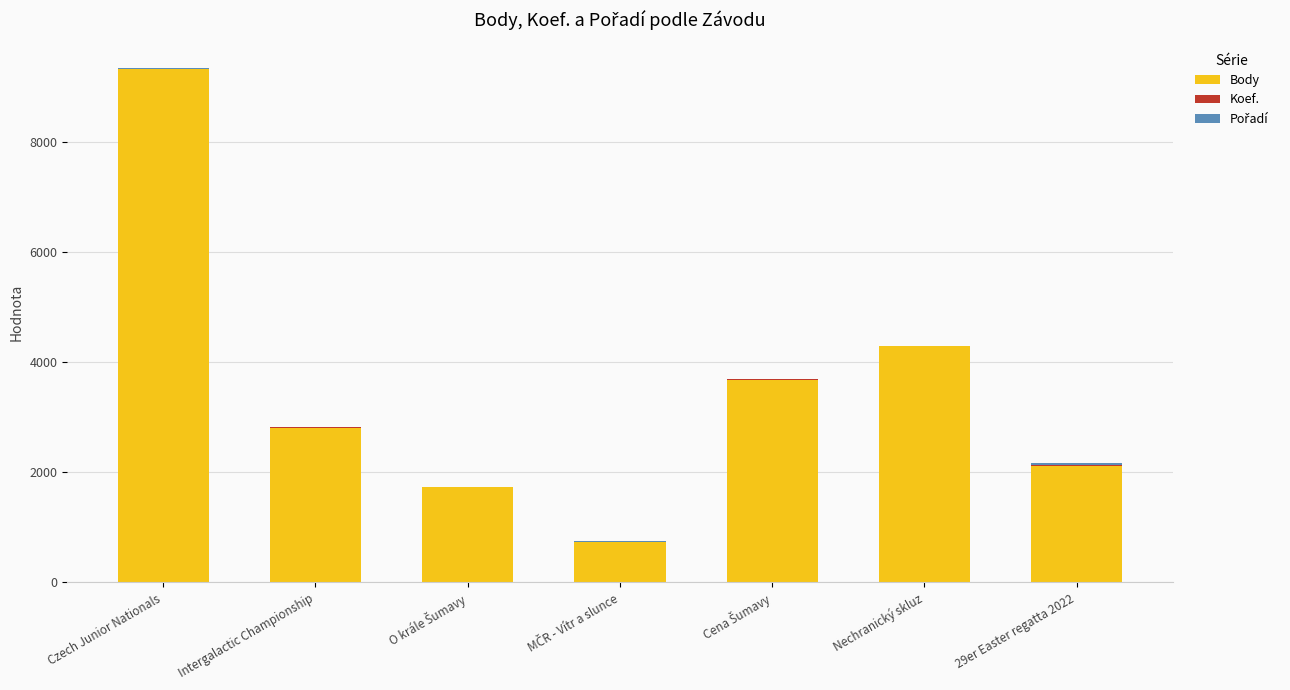

Is it true that Body equals 1003 at 29er Easter regatta 2022?

False